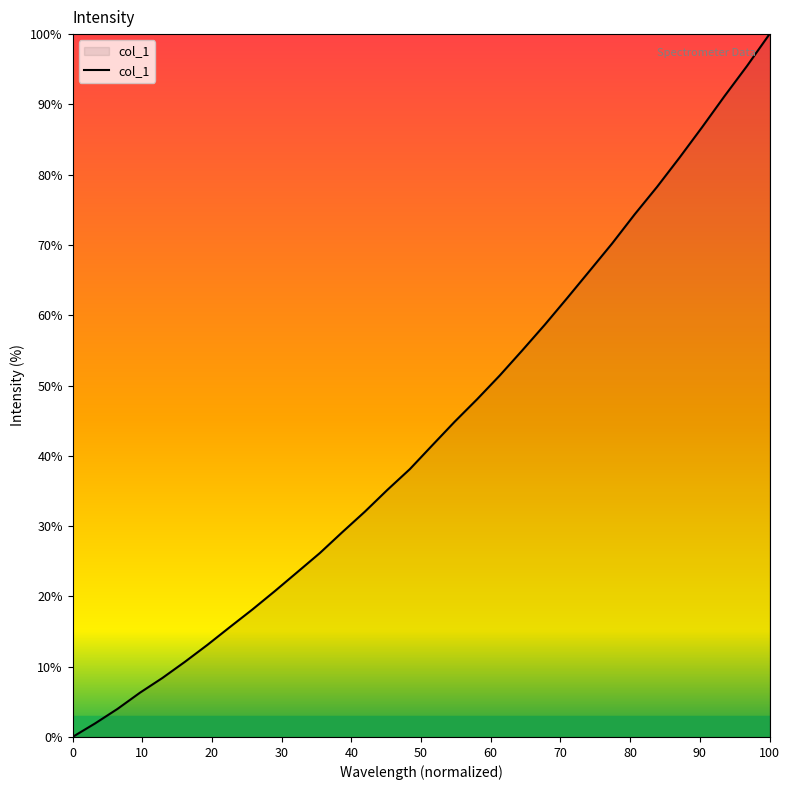

What is the difference between the maximum and minimum values?

100.0